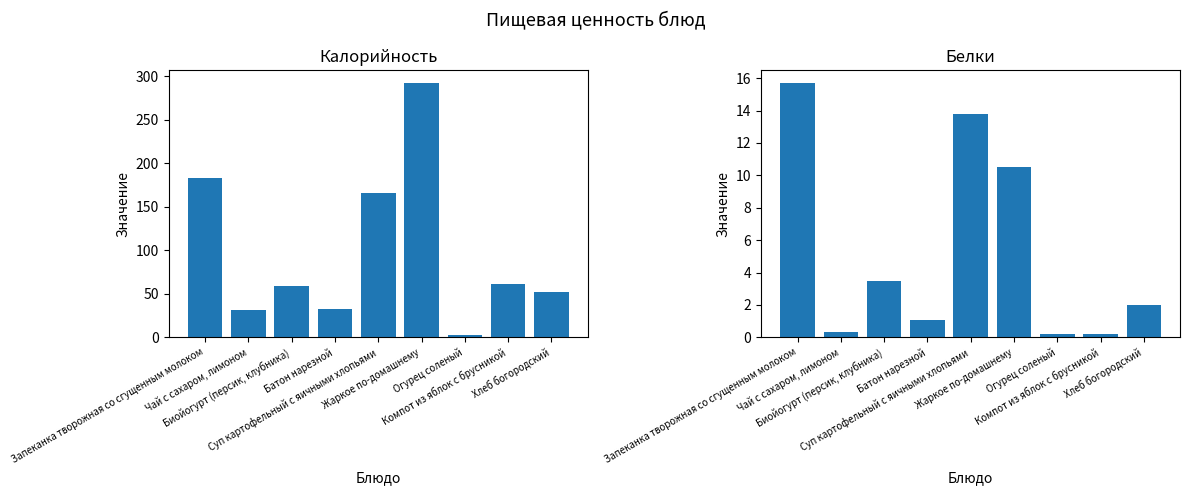

What is the label of the 9th bar from the right?

Запеканка творожная со сгущенным молоком